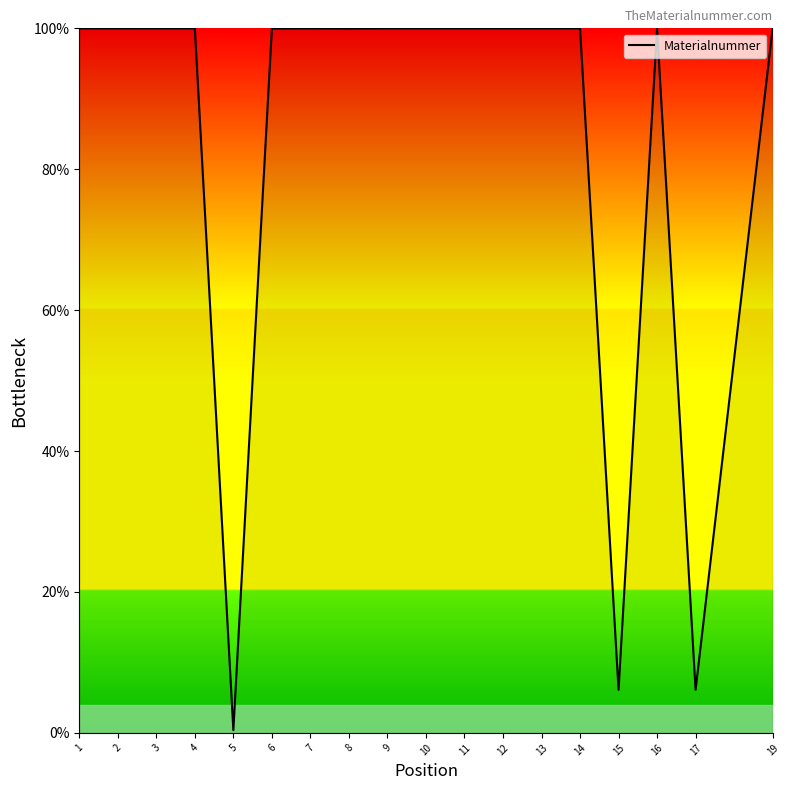

What is the ratio of the value at 5 to the value at 17?

0.1